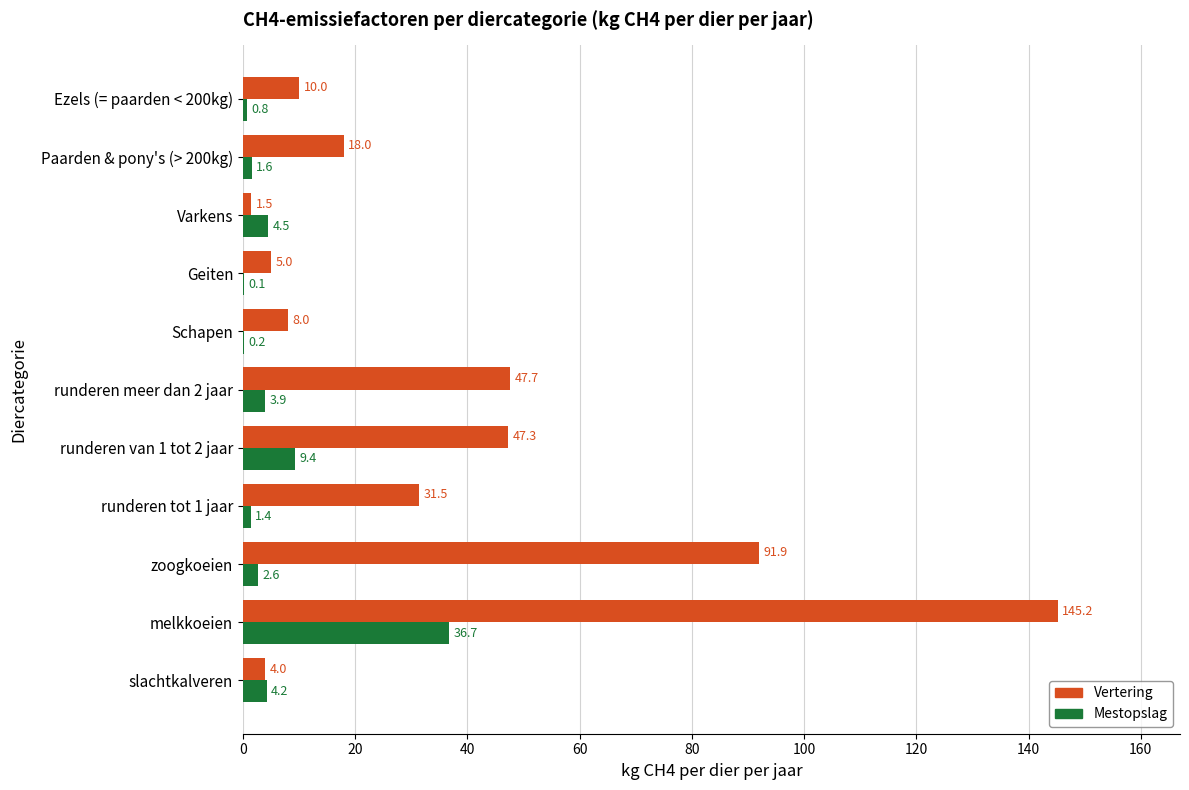

The Vertering series shows 75.0 at runderen meer dan 2 jaar. True or false?

False